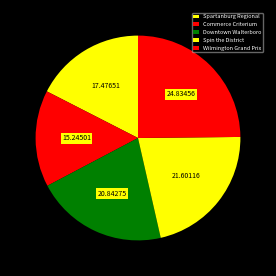

To the nearest percent, what is the combined percentage of Spin the District and Commerce Criterium?

37%